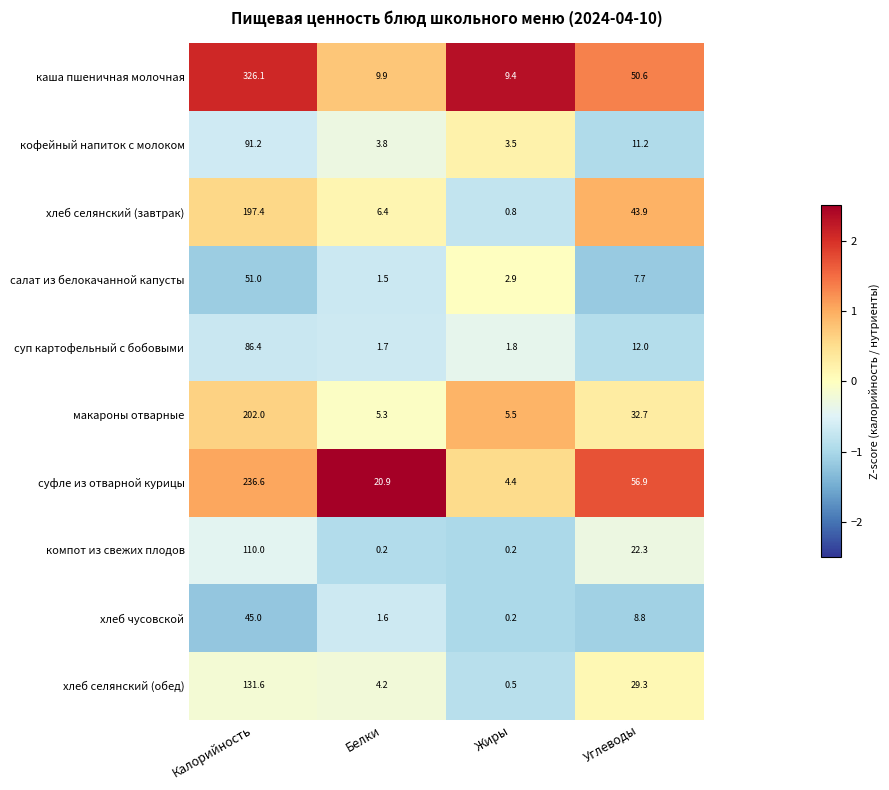

True or false: макароны отварные has a value of 5.3 at Белки.

True